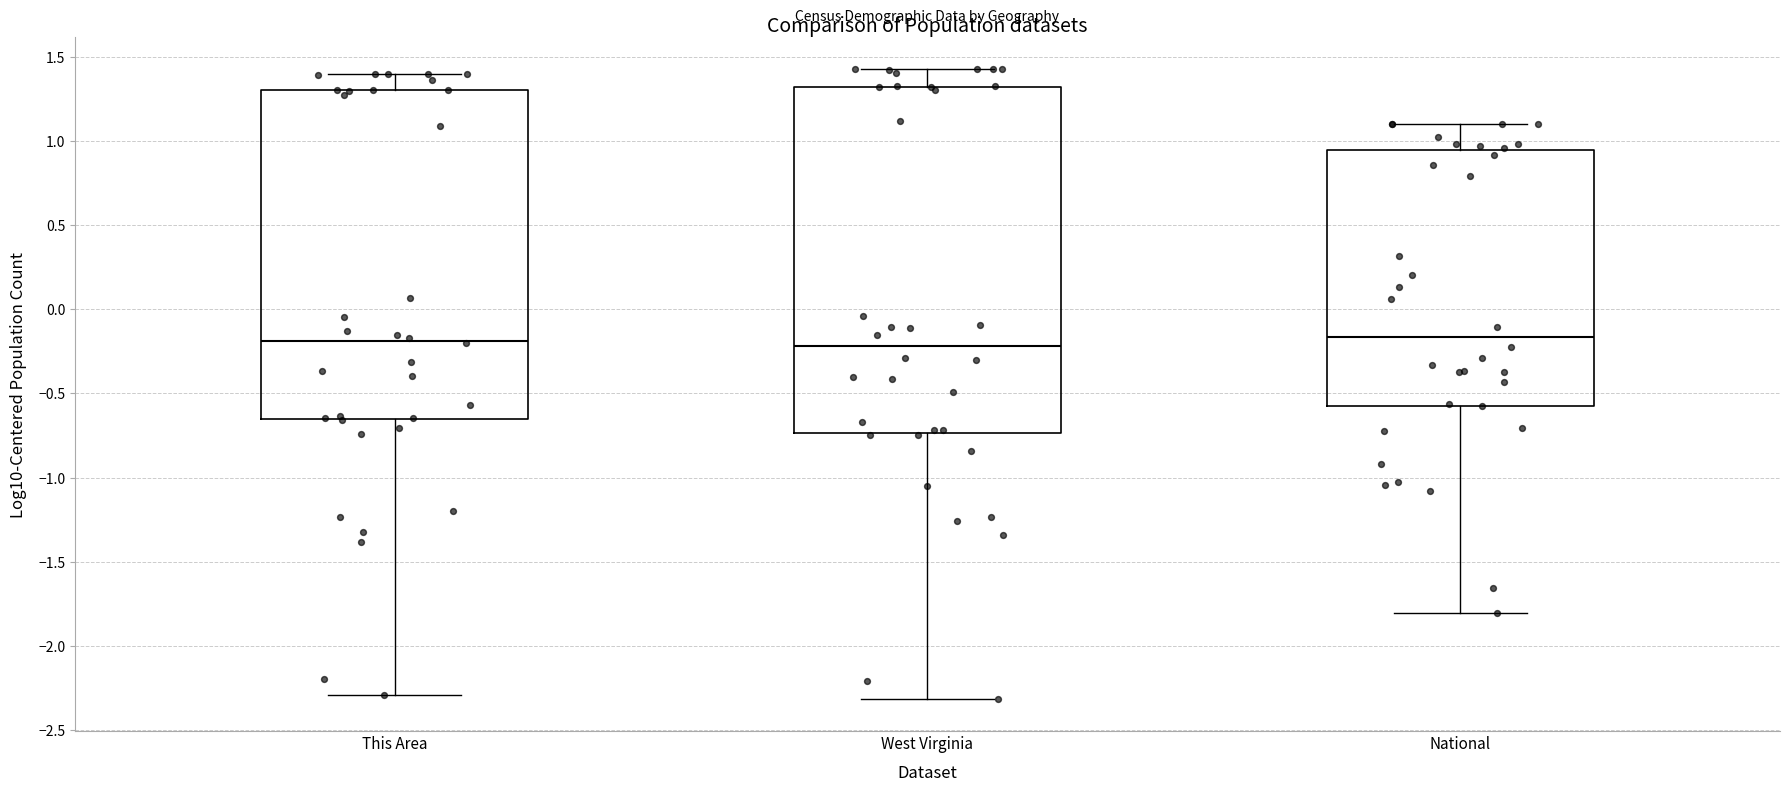

Reading left to right, read every box against the y-axis: the position of its median line, the range the box covers, and the ends of its whiskers. The values are not printed on the chart, so give them approximately, as read against the axis.

This Area: median -0.20, box -0.65 to 1.30, whiskers -2.30 to 1.40
West Virginia: median -0.20, box -0.75 to 1.30, whiskers -2.30 to 1.45
National: median -0.15, box -0.55 to 0.95, whiskers -1.80 to 1.10